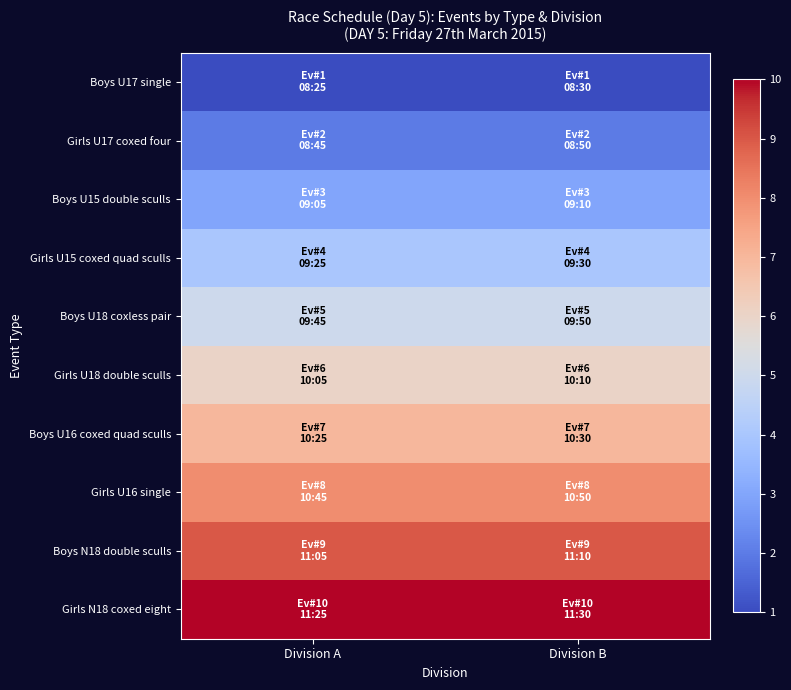

What is the total value across all series at Division A?

55